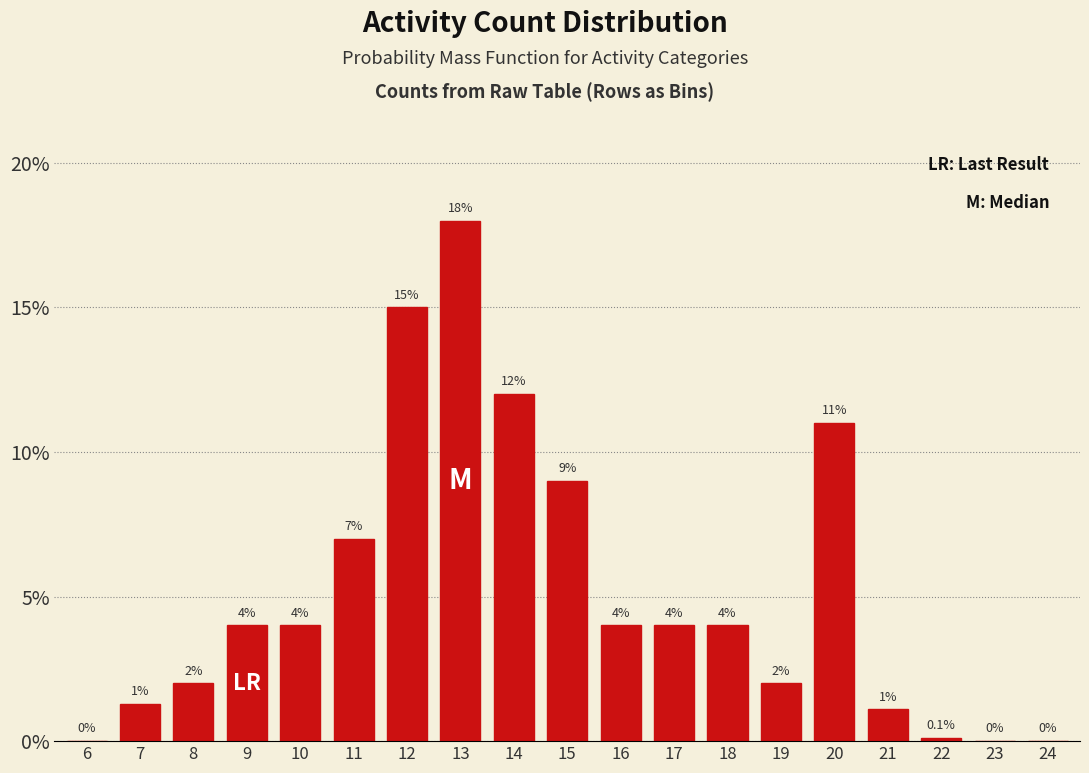

Reading left to right, extract all data points from this chart.

6=0.0	7=1.3	8=2.0	9=4.0	10=4.0	11=7.0	12=15.0	13=18.0	14=12.0	15=9.0	16=4.0	17=4.0	18=4.0	19=2.0	20=11.0	21=1.1	22=0.1	23=0.0	24=0.0